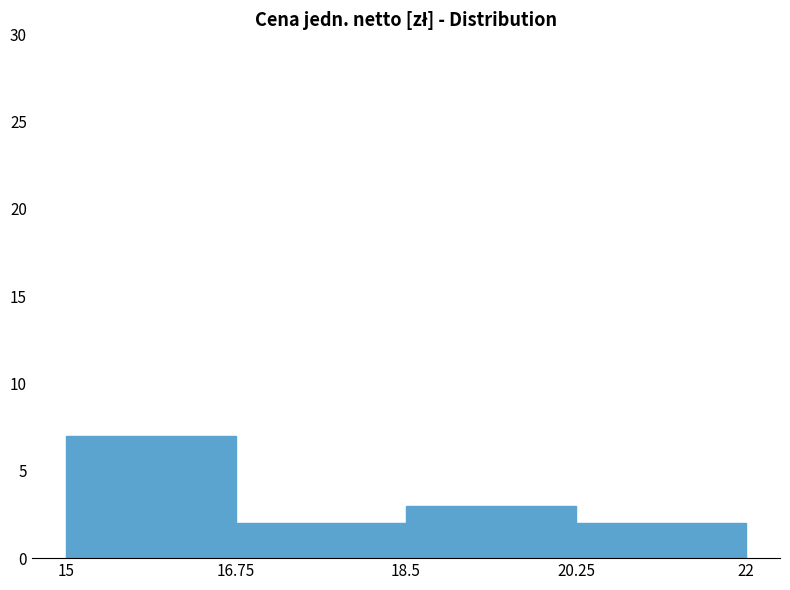

Reading left to right, transcribe this chart: for each bar, give the range it covers on the x-axis and its height. The values are not printed on the chart, so give them approximately, as read against the axis.

15 to 16.75: 7
16.75 to 18.5: 2
18.5 to 20.25: 3
20.25 to 22: 2